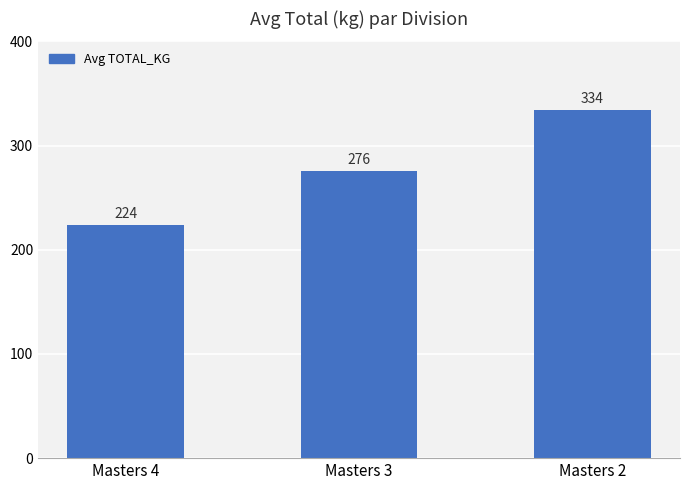

What is the sum of the values at Masters 4 and Masters 3?

499.4